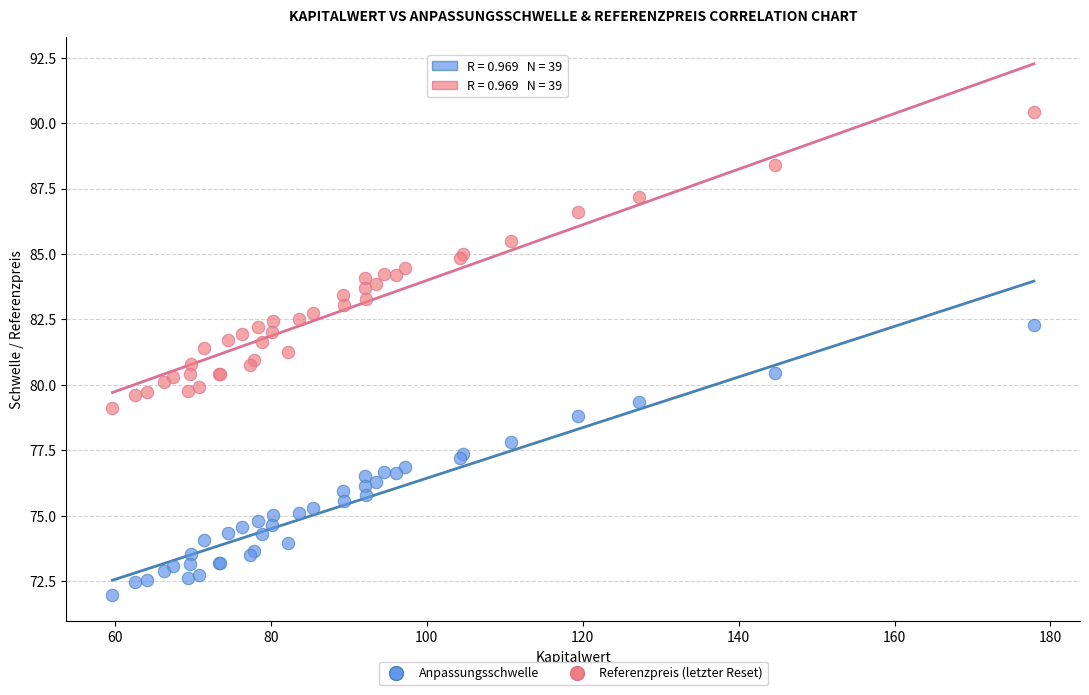

What is the X range (max minus min) for the scatter plot?

118.2